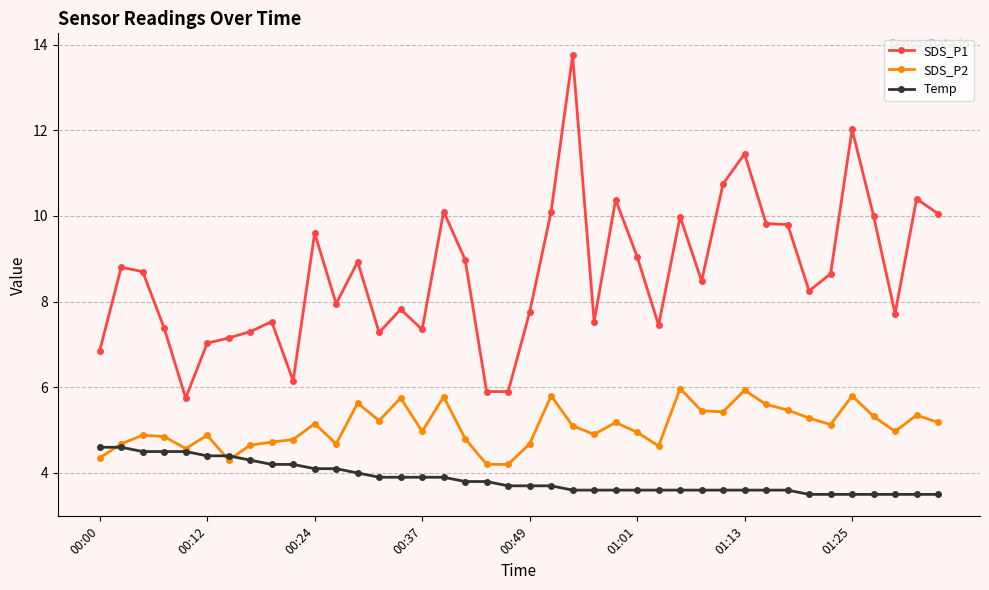

How many lines are shown in the chart?

3